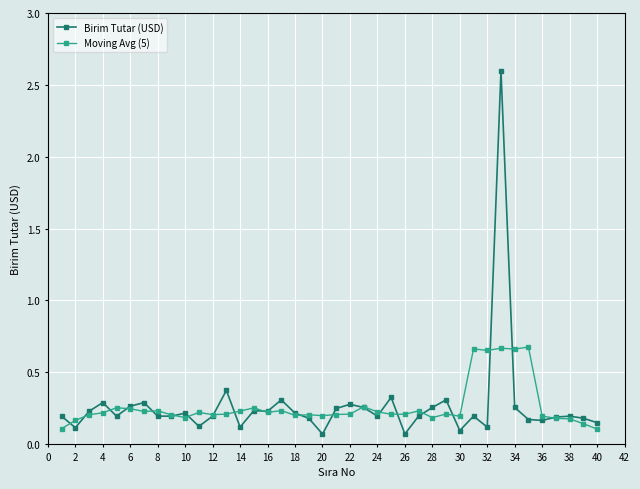

What is the maximum value shown in the chart?

2.6